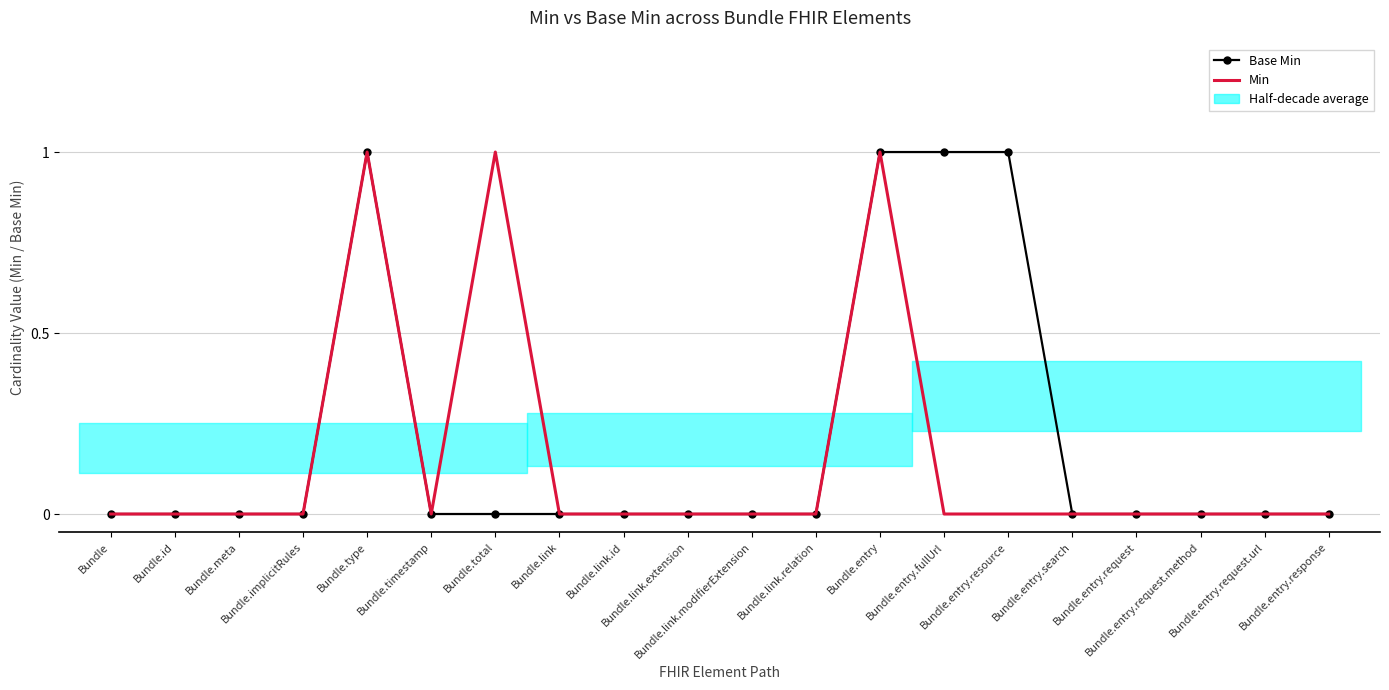

Rank the series at Bundle.entry.fullUrl from lowest to highest value.

Min, Base Min